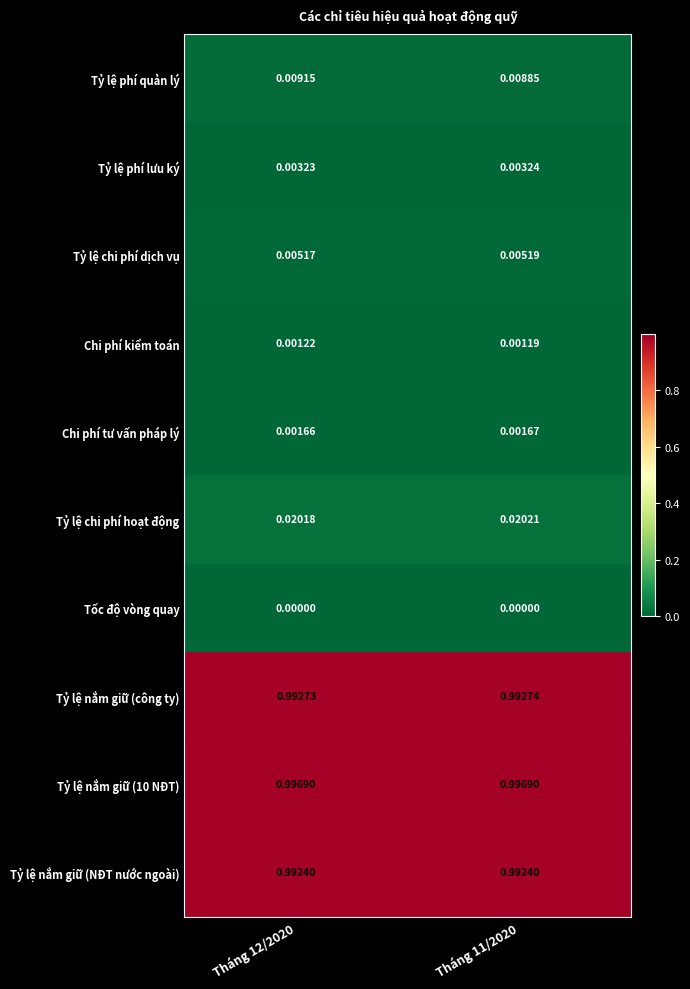

Is the value of Tỷ lệ nắm giữ (NĐT nước ngoài) at Tháng 11/2020 greater than the value of Tỷ lệ phí lưu ký at Tháng 12/2020?

Yes